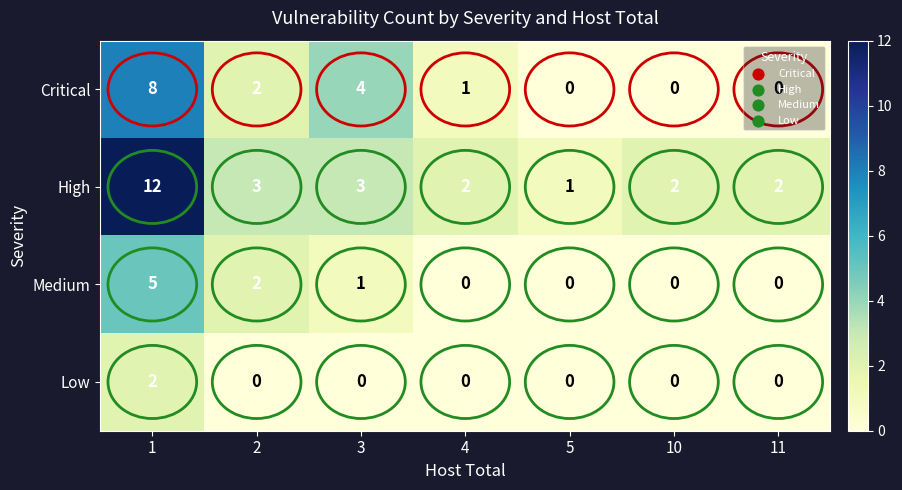

What is the maximum value for High?

12